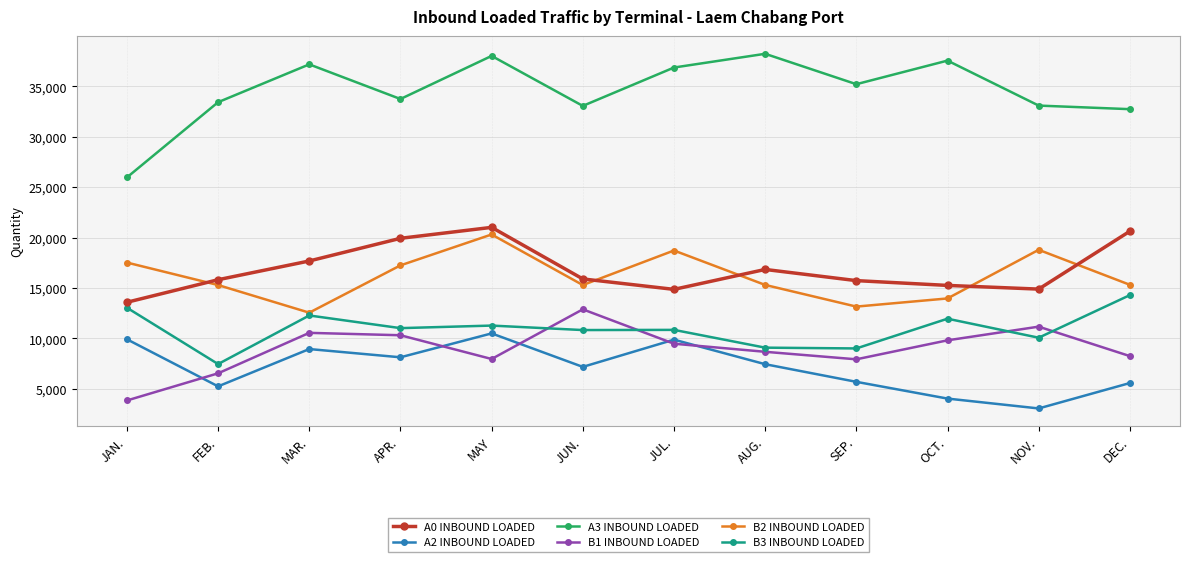

True or false: A3 INBOUND LOADED and A0 INBOUND LOADED cross at least once.

False